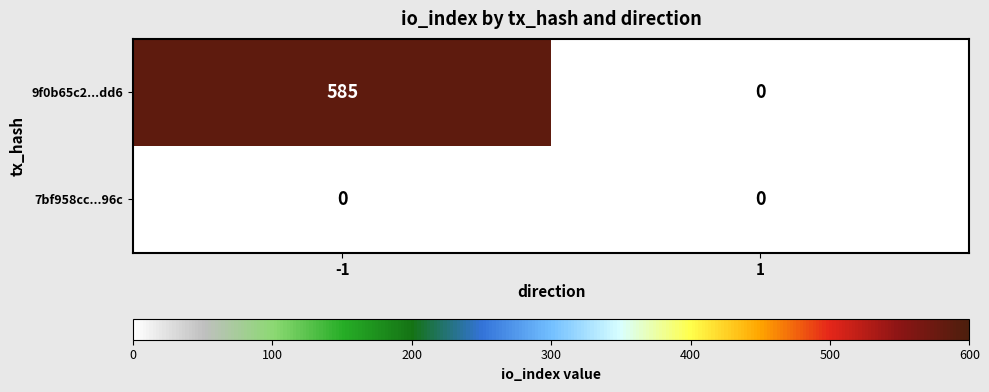

List the labels in order of 9f0b65c2...dd6 value, smallest first.

1, -1